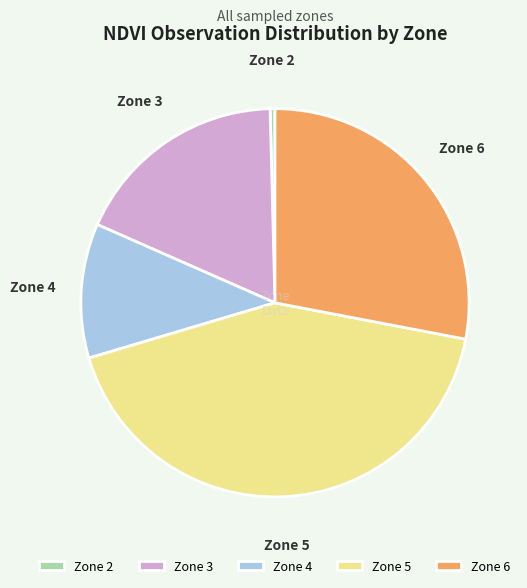

What is the ratio of the value at Zone 6 to the value at Zone 5?

0.7